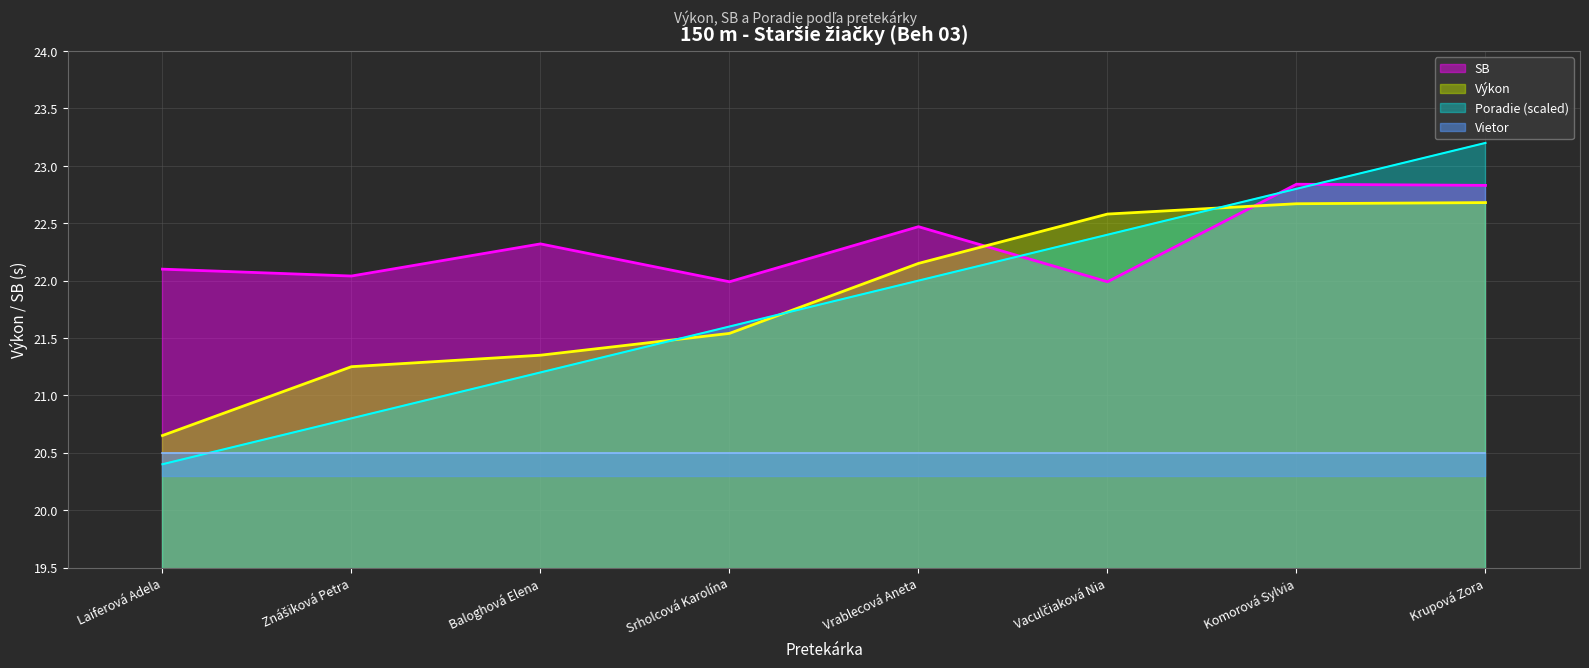

How many values in the Výkon series are below 22?

4